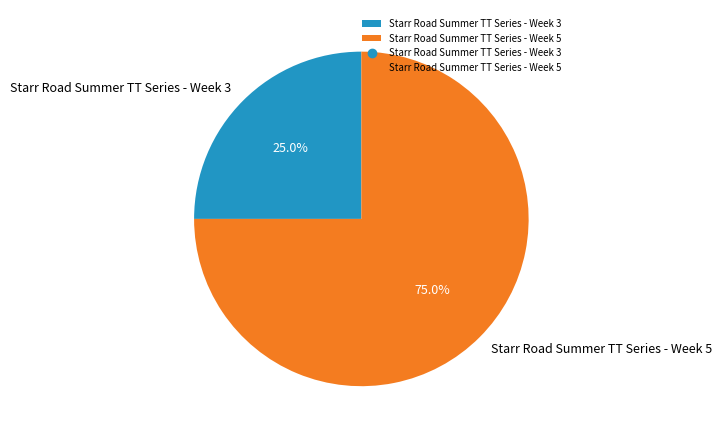

Is there a majority slice in this chart?

Yes